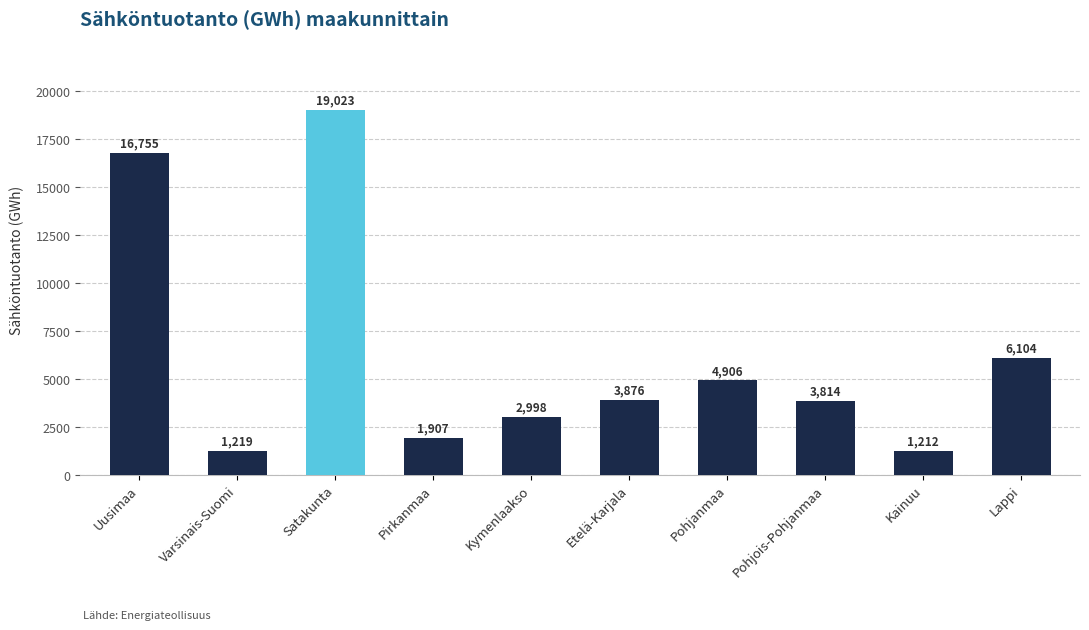

Rank the categories by value from lowest to highest.

Kainuu, Varsinais-Suomi, Pirkanmaa, Kymenlaakso, Pohjois-Pohjanmaa, Etelä-Karjala, Pohjanmaa, Lappi, Uusimaa, Satakunta